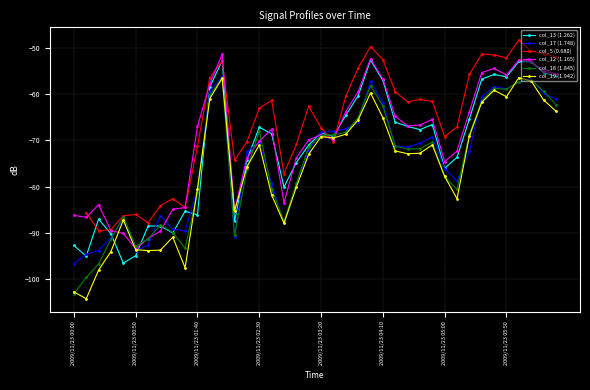

True or false: col_17 (1.748) has more than 2 interior local peaks.

True